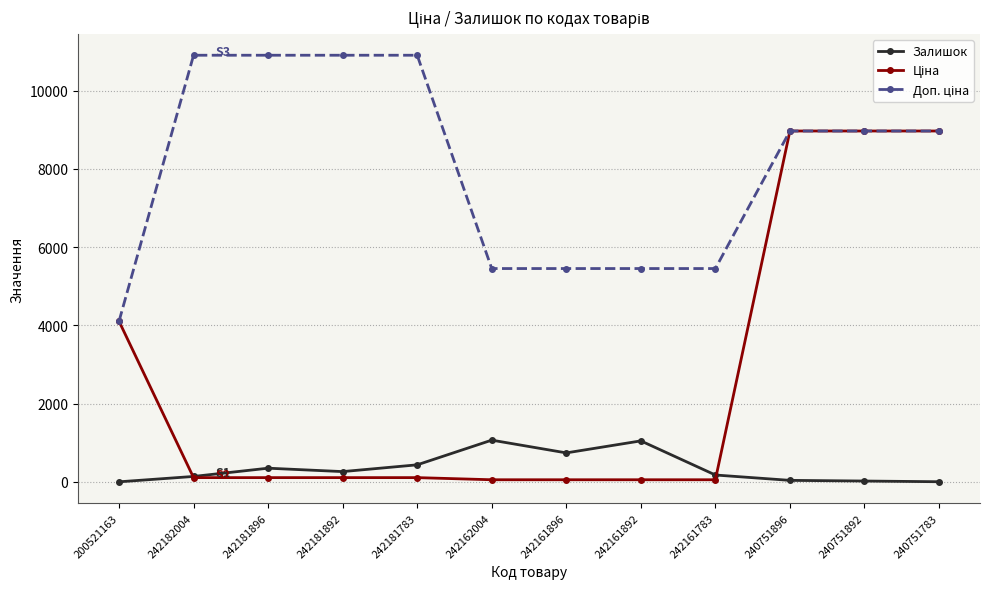

True or false: Залишок has a value of 263.0 at 242181892.

True